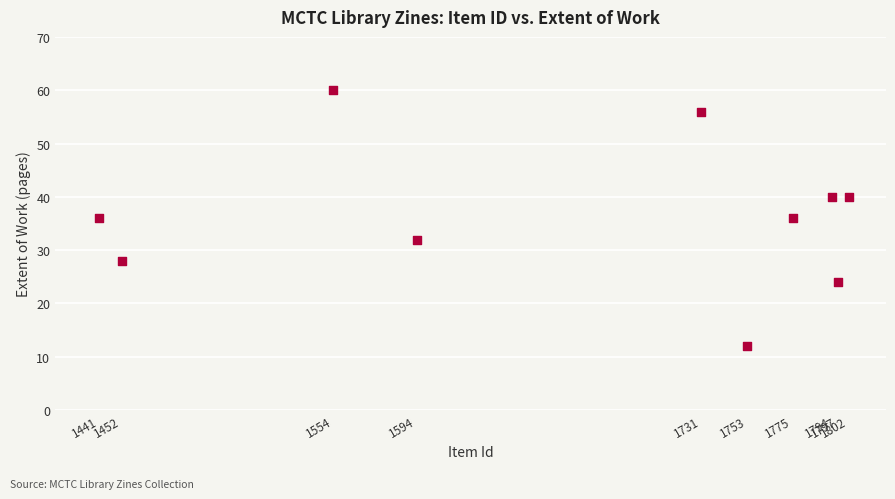

What is the range of X values (max minus min)?

361